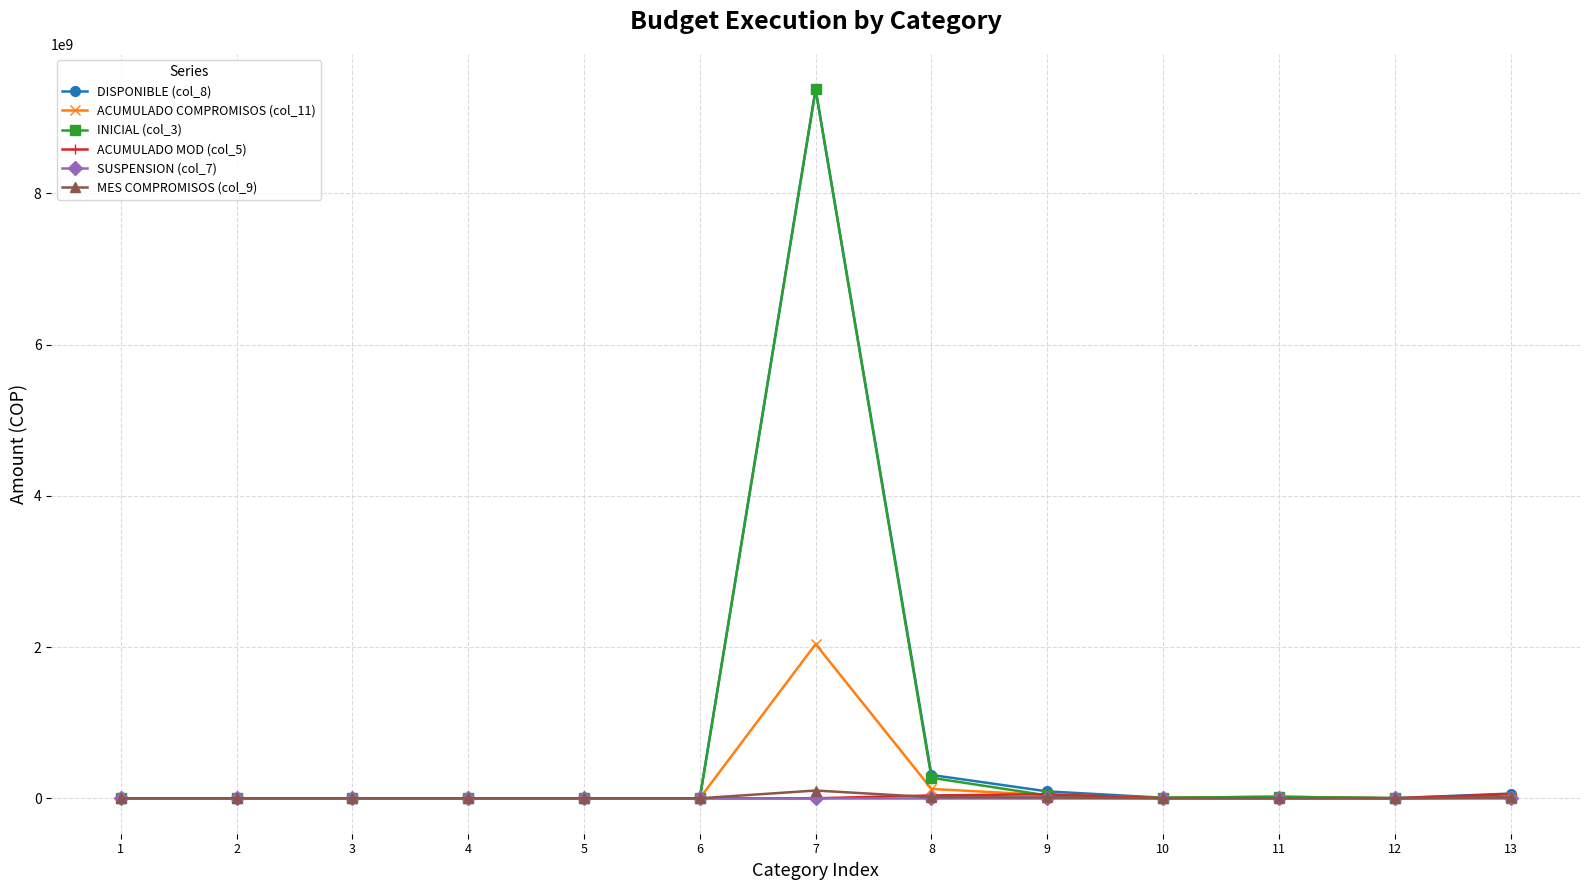

Is this an area chart (filled region under the line)?

No